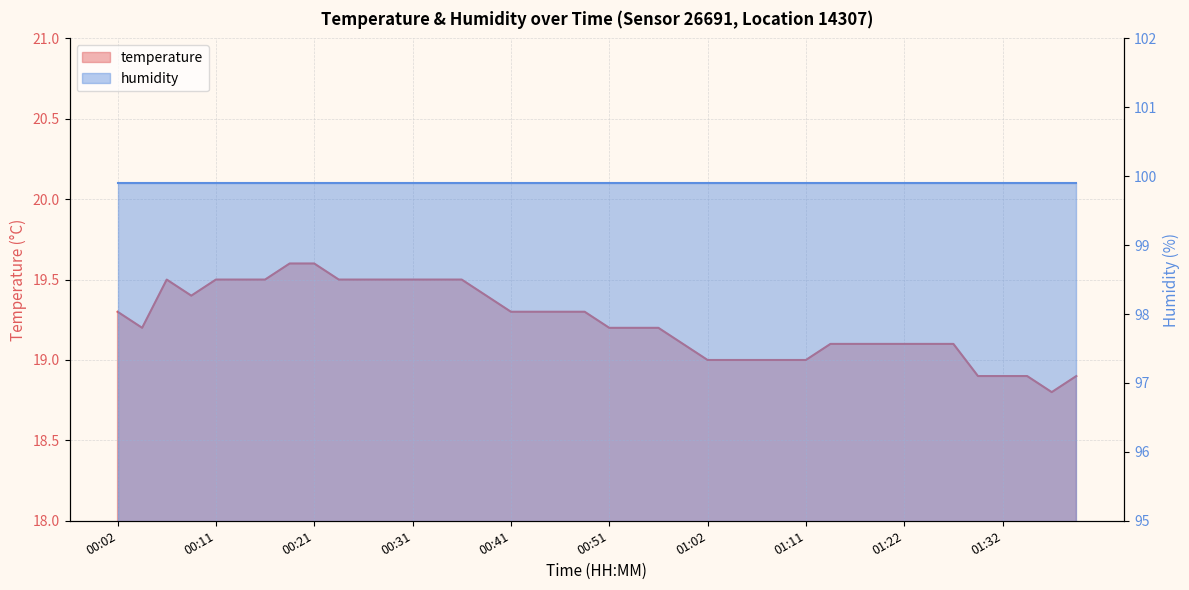

What is the sum of the values at 00:26 and 00:54?

38.7